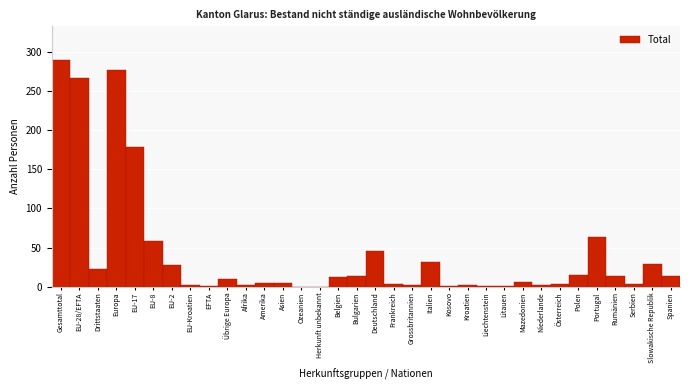

True or false: the data shows 0 at Herkunft unbekannt.

True